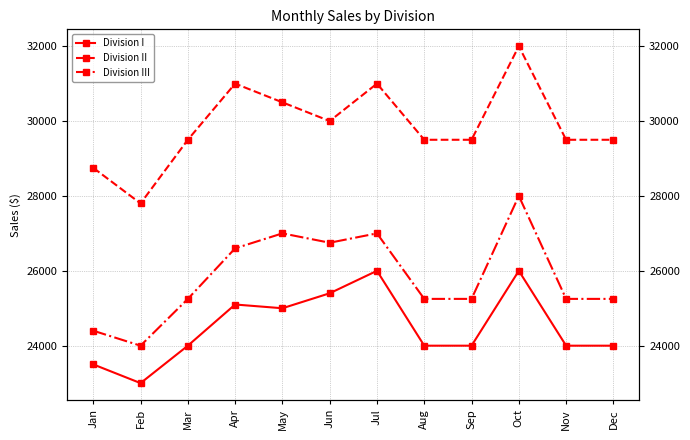

What are all the series names shown in the legend?

Division I, Division II, Division III